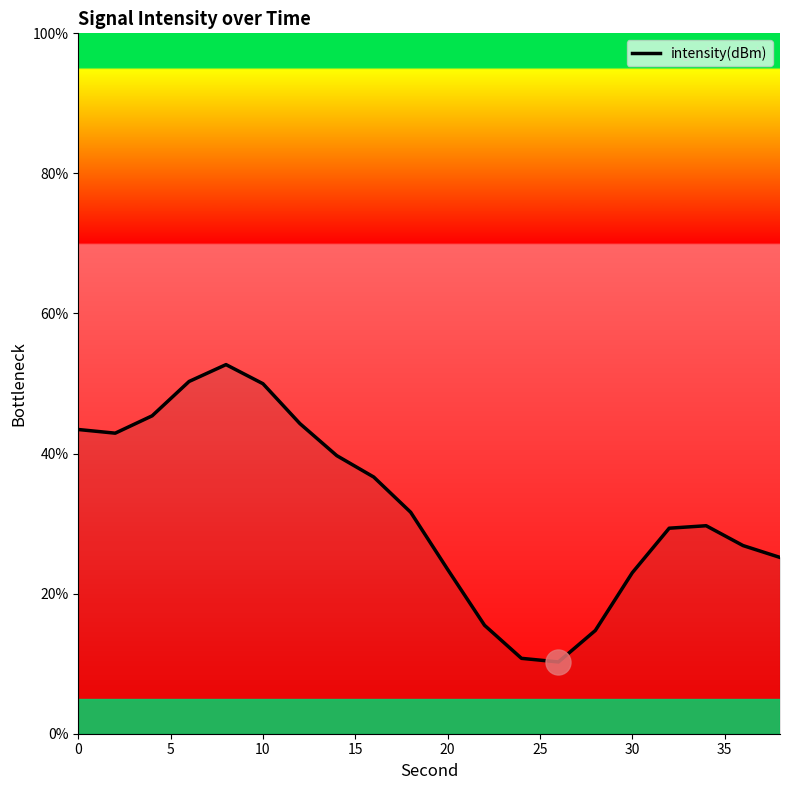

What is the difference between the maximum and minimum values?

42.5